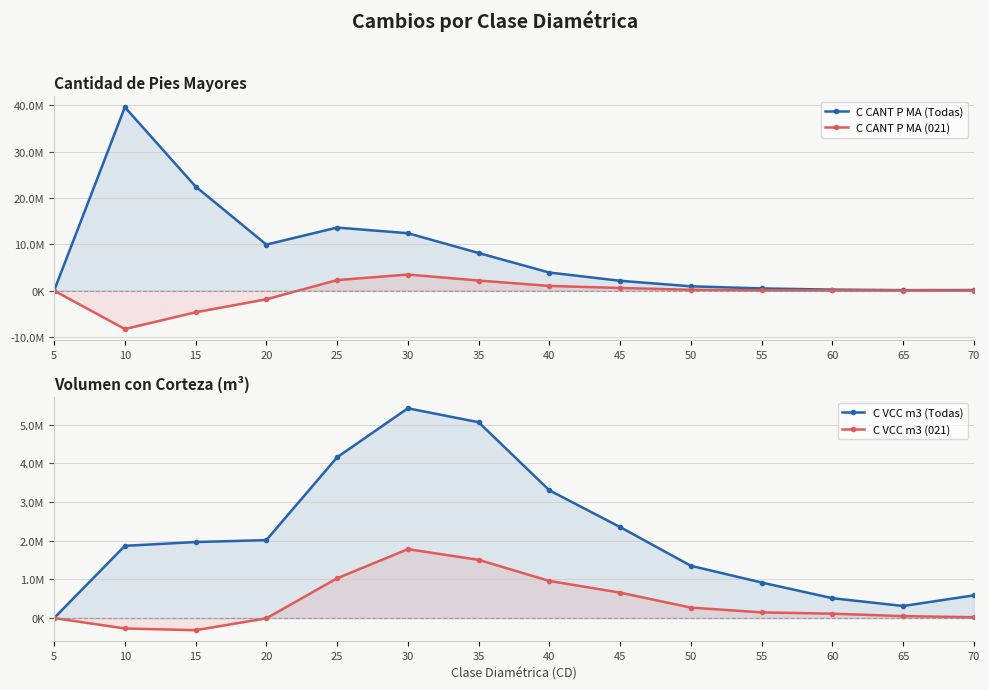

List the series in order of their peak value, highest first.

C CANT P MA (Todas), C VCC m3 (Todas), C CANT P MA (021), C VCC m3 (021)